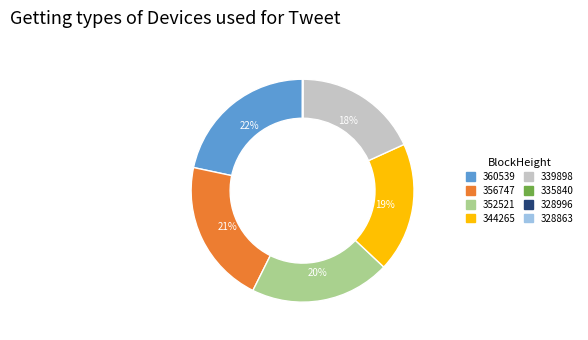

Which category has the biggest portion of the pie?

360539